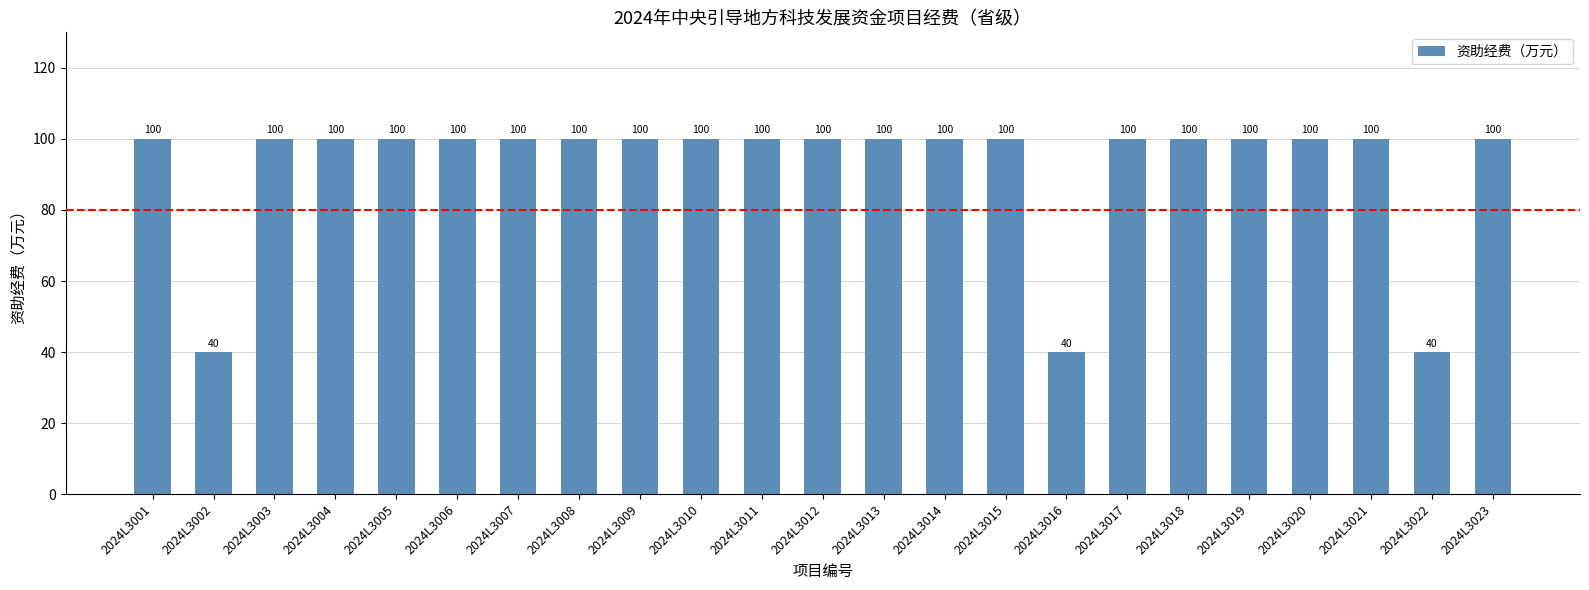

Reading left to right, what are all the values shown in this chart?

100	40	100	100	100	100	100	100	100	100	100	100	100	100	100	40	100	100	100	100	100	40	100